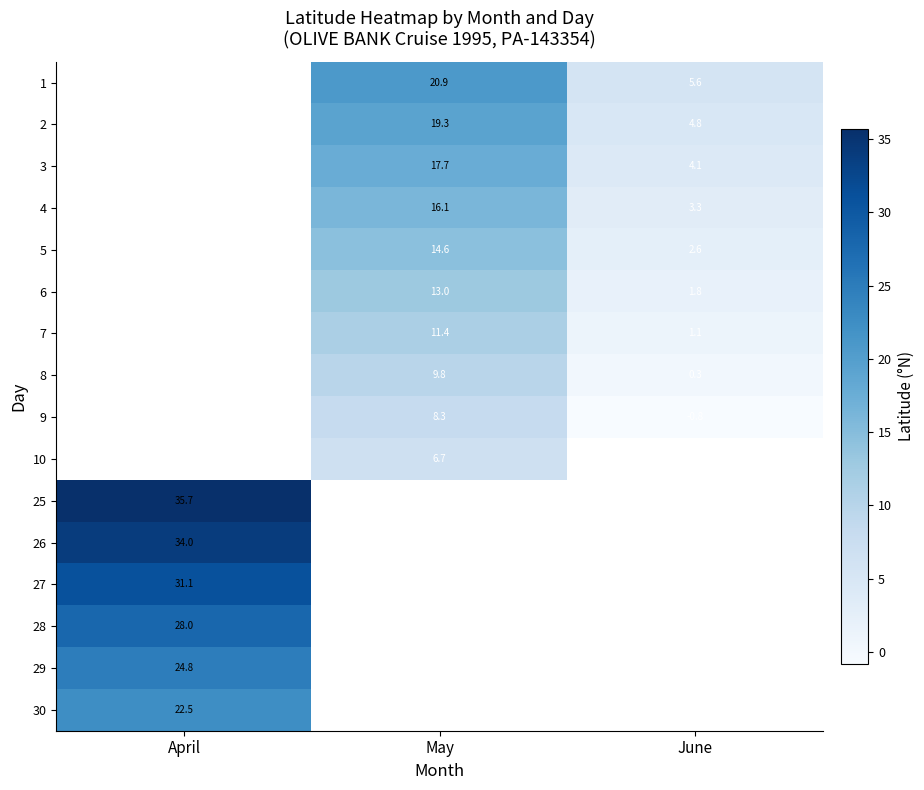

Is the value of 30 at April greater than the value of 9 at May?

Yes